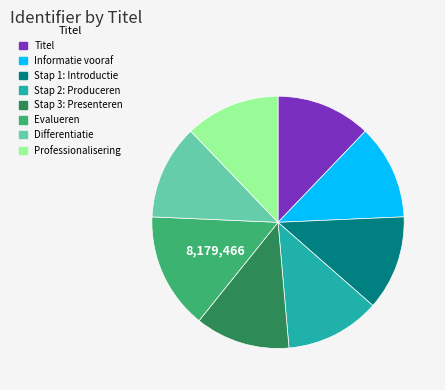

Is it true that Differentiatie is 12% of the pie?

True